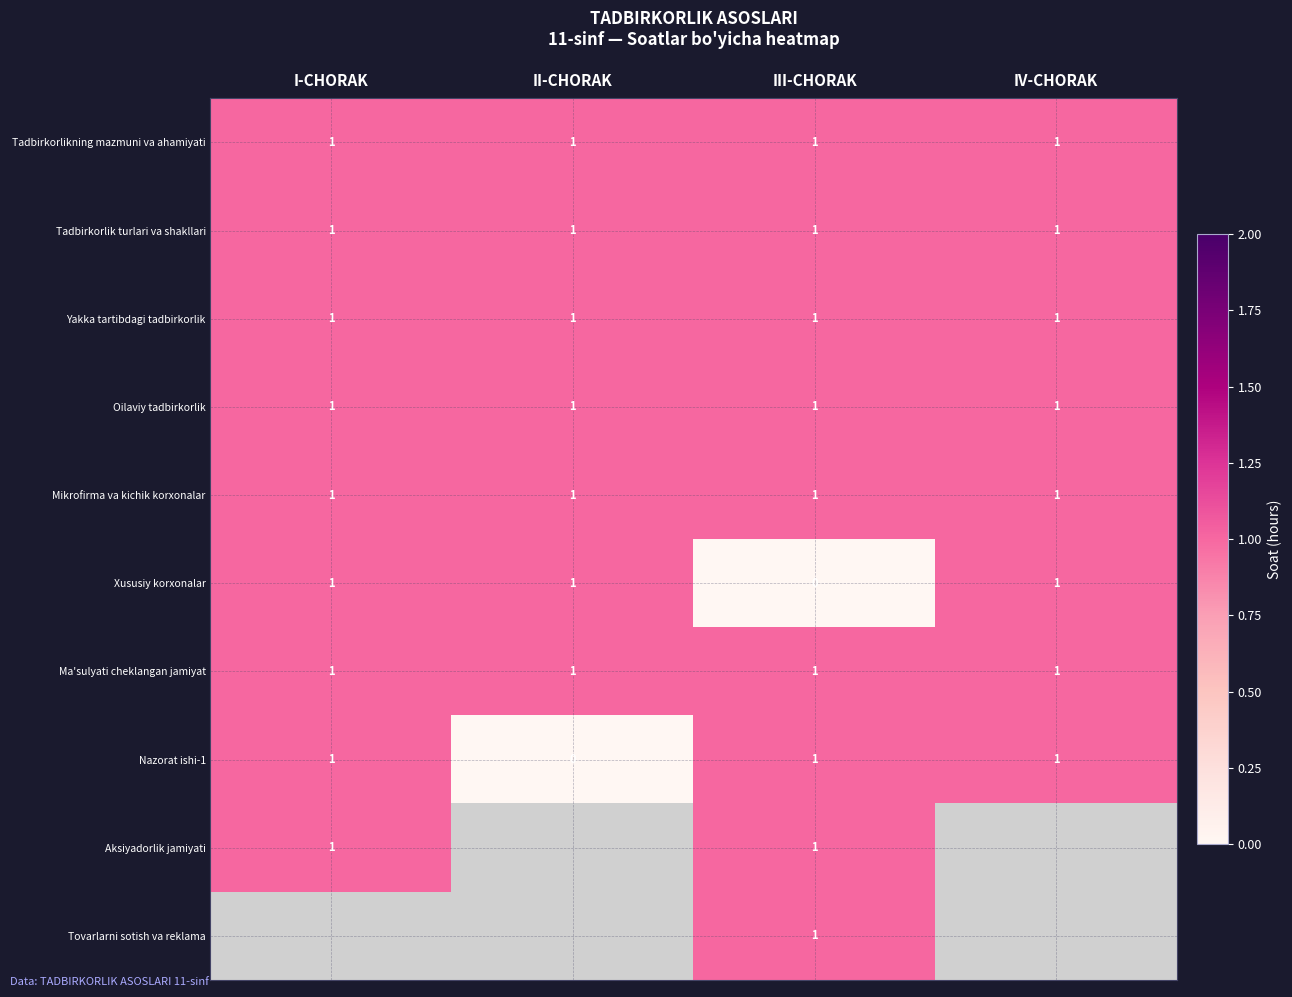

What is the total value across all series at III-CHORAK?

9